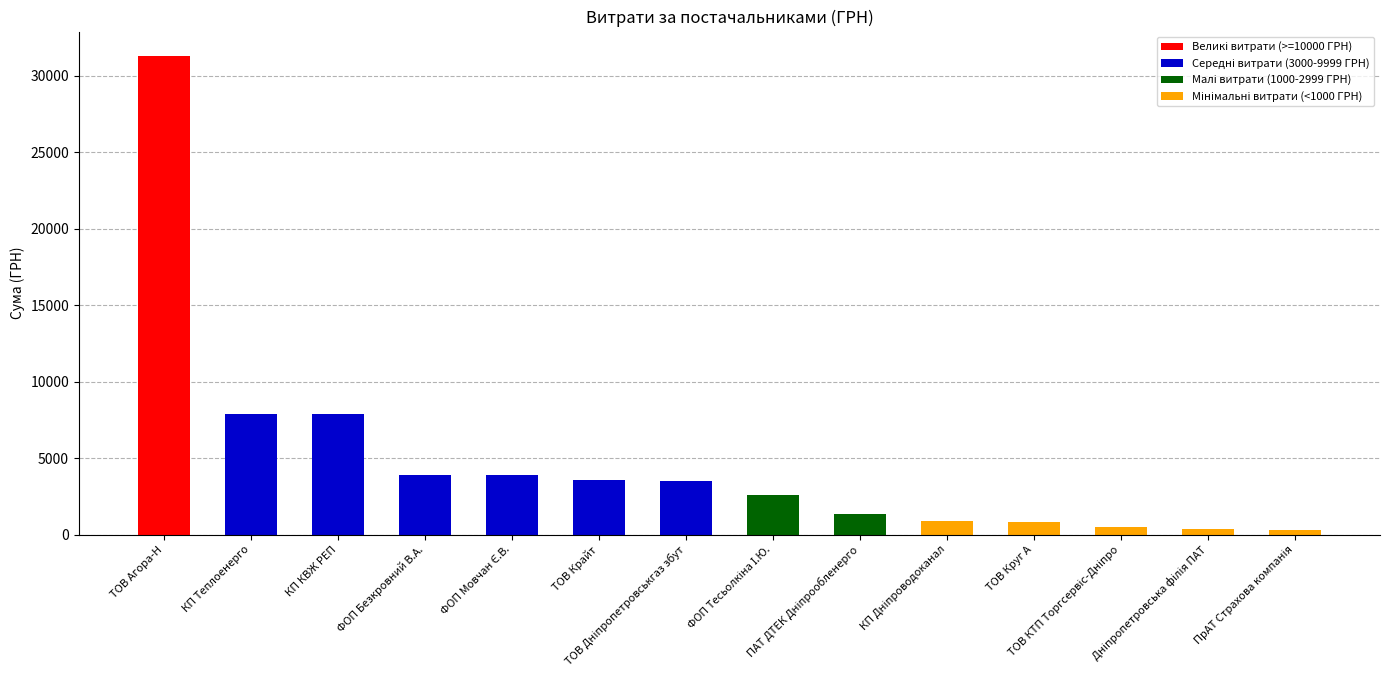

Does the chart contain any negative values?

No